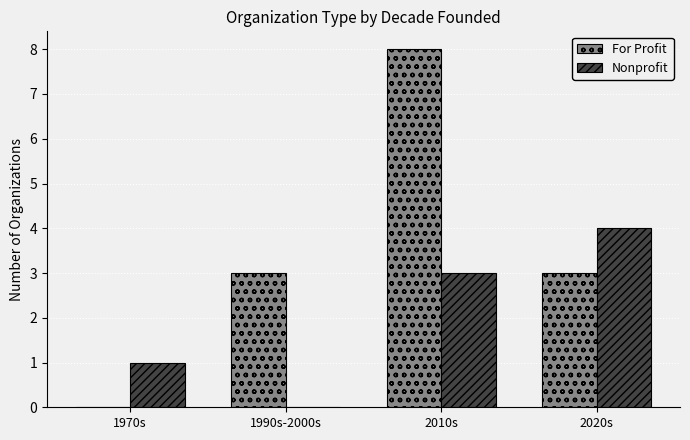

Between 1970s and 1990s-2000s, which series saw the biggest shift?

For Profit